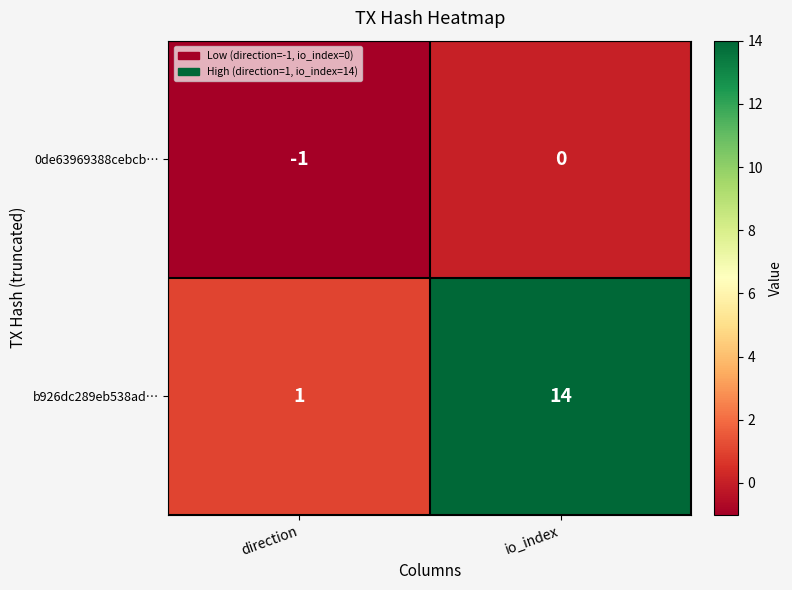

At io_index, list the series in order from smallest to largest.

0de63969388cebcb…, b926dc289eb538ad…